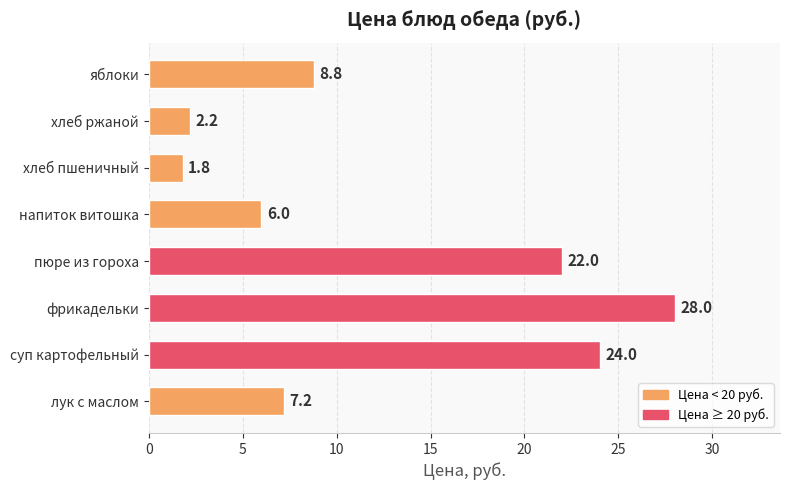

Does the chart contain stacked bars?

No